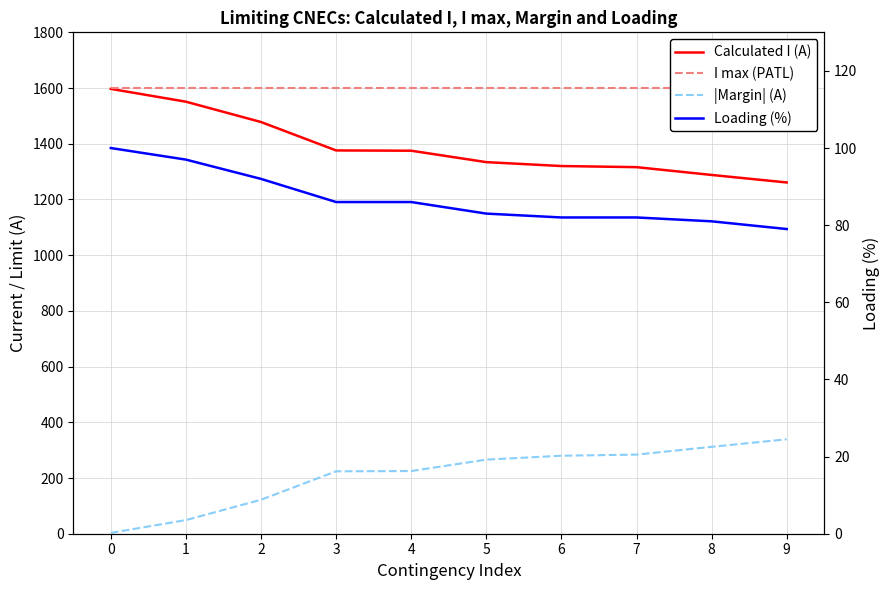

What are all the series names shown in the legend?

Calculated I (A), I max (PATL), |Margin| (A), Loading (%)